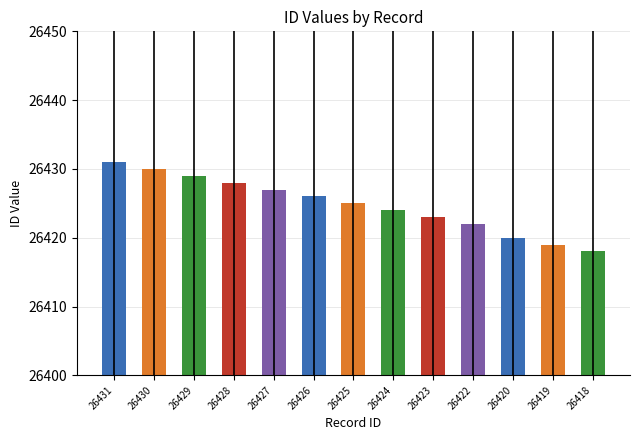

Rank the categories by value from lowest to highest.

26418, 26419, 26420, 26422, 26423, 26424, 26425, 26426, 26427, 26428, 26429, 26430, 26431